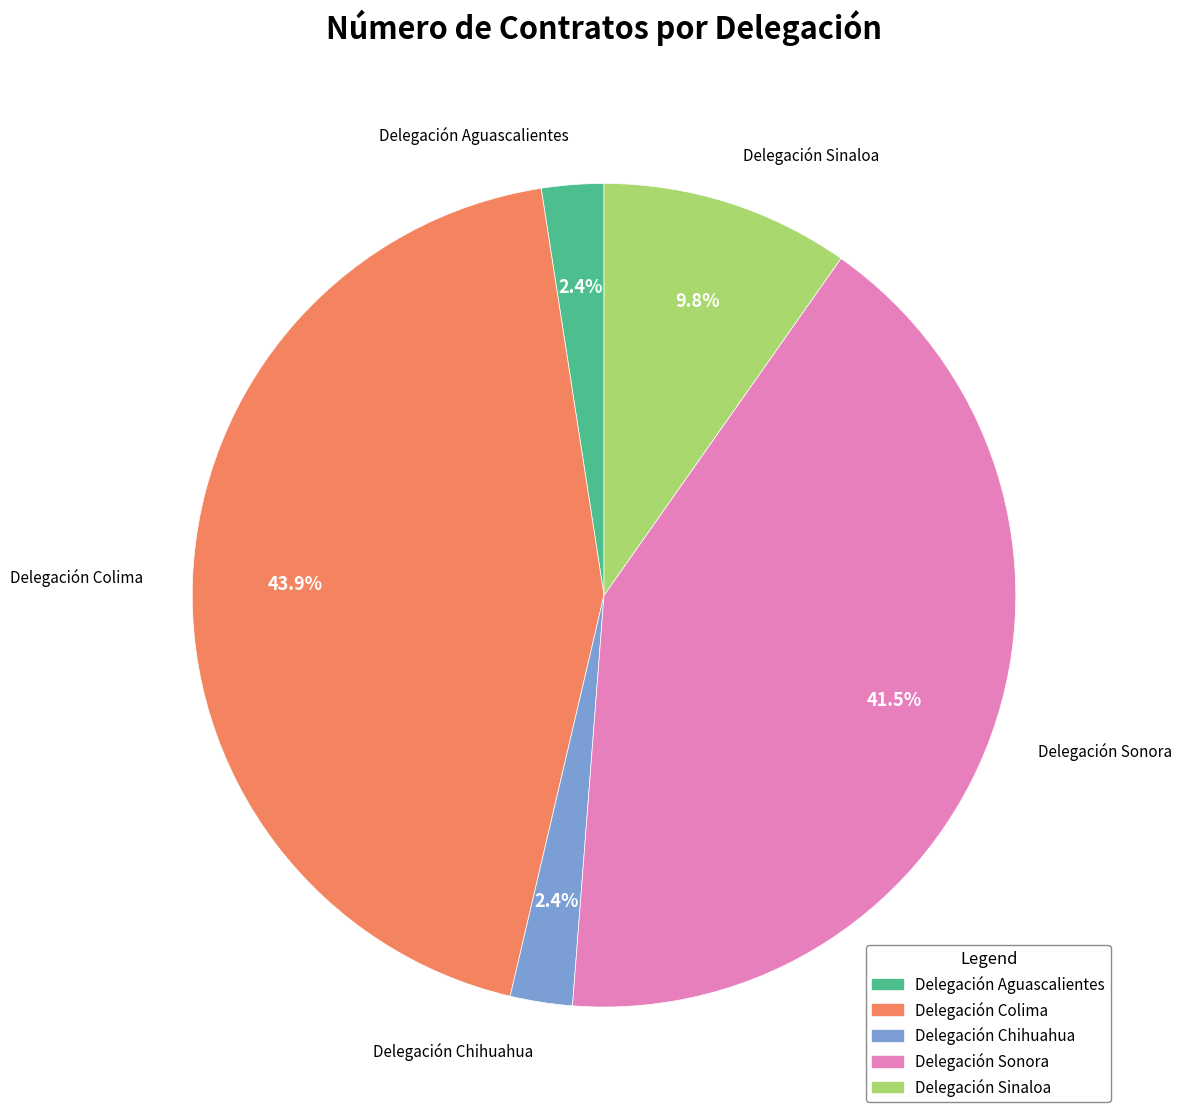

Count the number of slices in the pie.

5